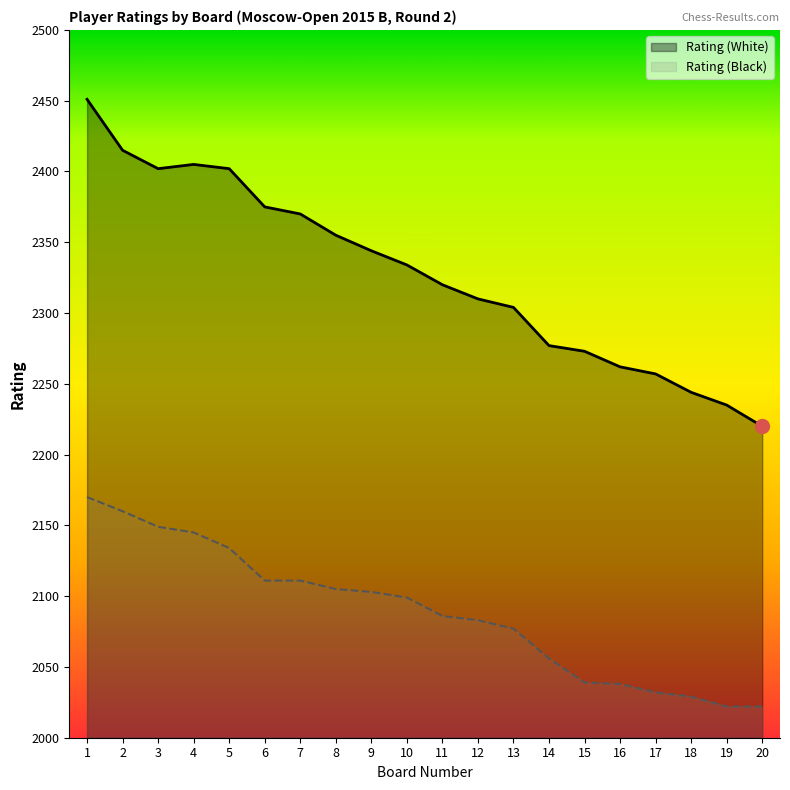

Where does the Rating (White) series first go above 2334?

1